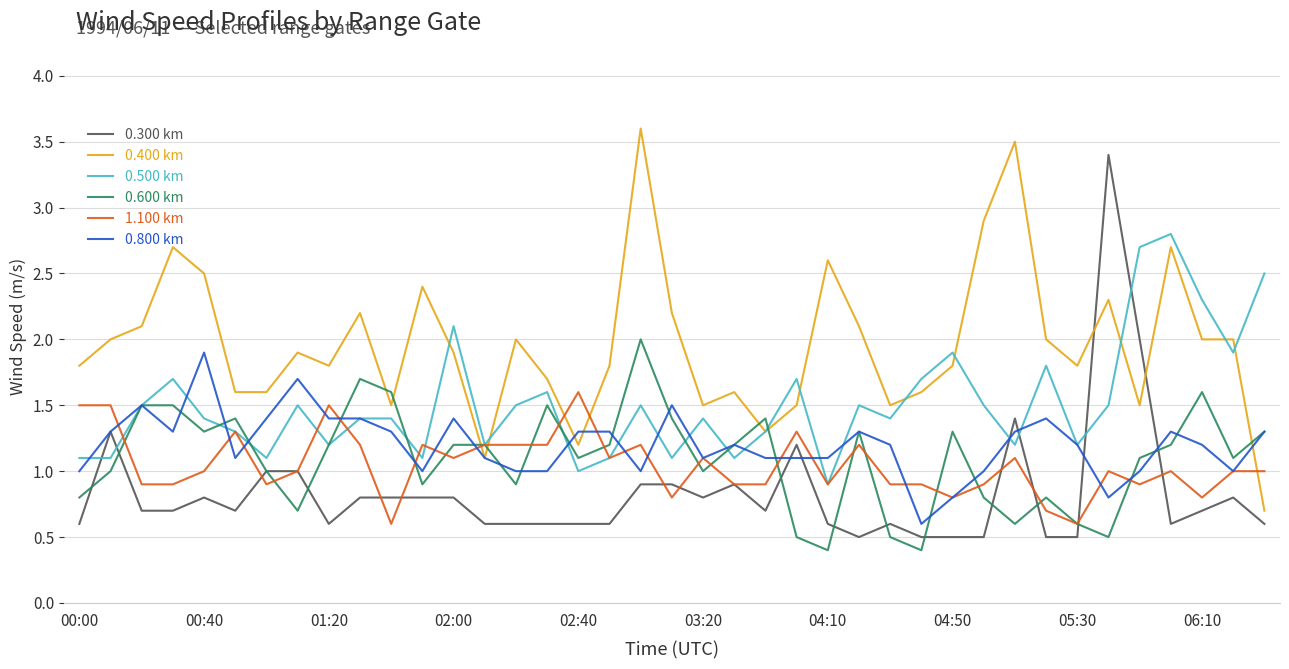

What is the lowest value of the 0.500 km series?

0.9